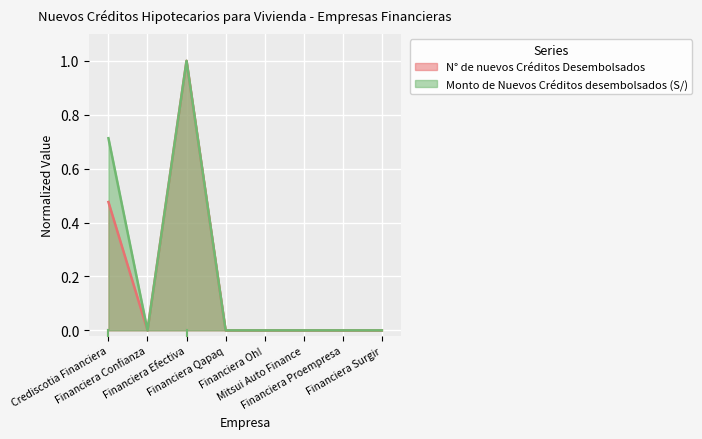

List the labels in order of Monto de Nuevos Créditos desembolsados (S/) value, smallest first.

Financiera Confianza, Financiera Qapaq, Financiera Oh!, Mitsui Auto Finance, Financiera Proempresa, Financiera Surgir, Crediscotia Financiera, Financiera Efectiva